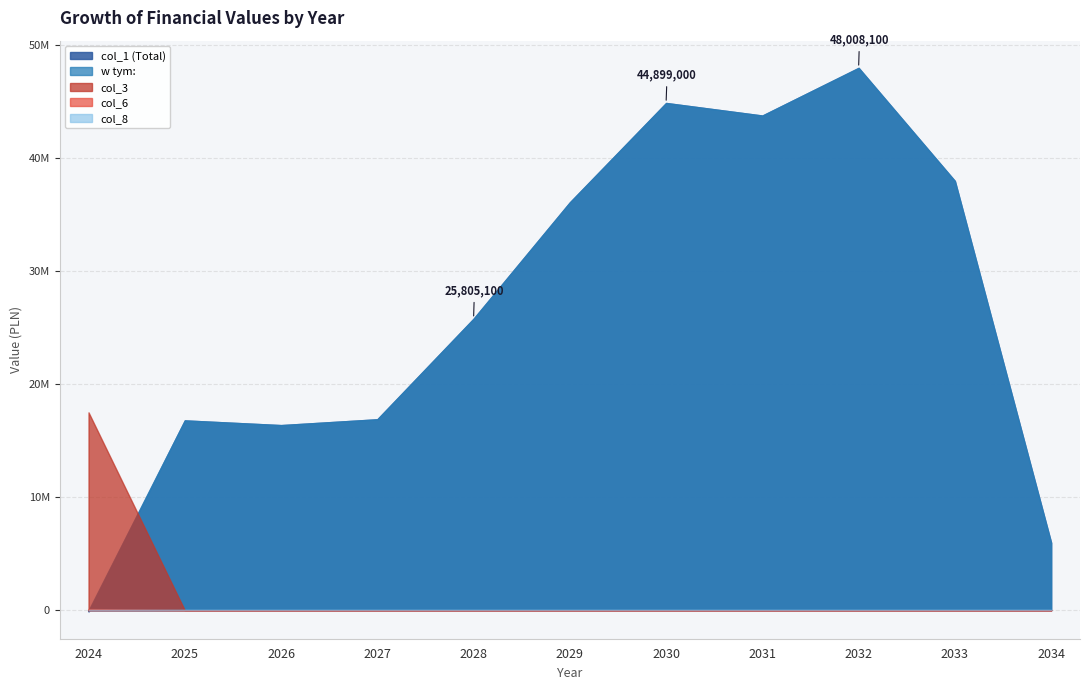

Reading left to right, extract all data points from this chart.

col_1: 2024=-112496.9	2025=16804000.0	2026=16388000.0	2027=16904000.0	2028=25805100.0	2029=36104700.0	2030=44899000.0	2031=43787000.0	2032=48008100.0	2033=38000100.0	2034=5996000.0
w tym:: 2024=0.0	2025=16804000.0	2026=16388000.0	2027=16904000.0	2028=25805100.0	2029=36104700.0	2030=44899000.0	2031=43787000.0	2032=48008100.0	2033=38000100.0	2034=5966000.0
col_3: 2024=17516496.9	2025=0.0	2026=0.0	2027=0.0	2028=0.0	2029=0.0	2030=0.0	2031=0.0	2032=0.0	2033=0.0	2034=0.0
col_6: 2024=112496.9	2025=0.0	2026=0.0	2027=0.0	2028=0.0	2029=0.0	2030=0.0	2031=0.0	2032=0.0	2033=0.0	2034=0.0
col_8: 2024=0.0	2025=0.0	2026=0.0	2027=0.0	2028=0.0	2029=0.0	2030=0.0	2031=0.0	2032=0.0	2033=0.0	2034=0.0